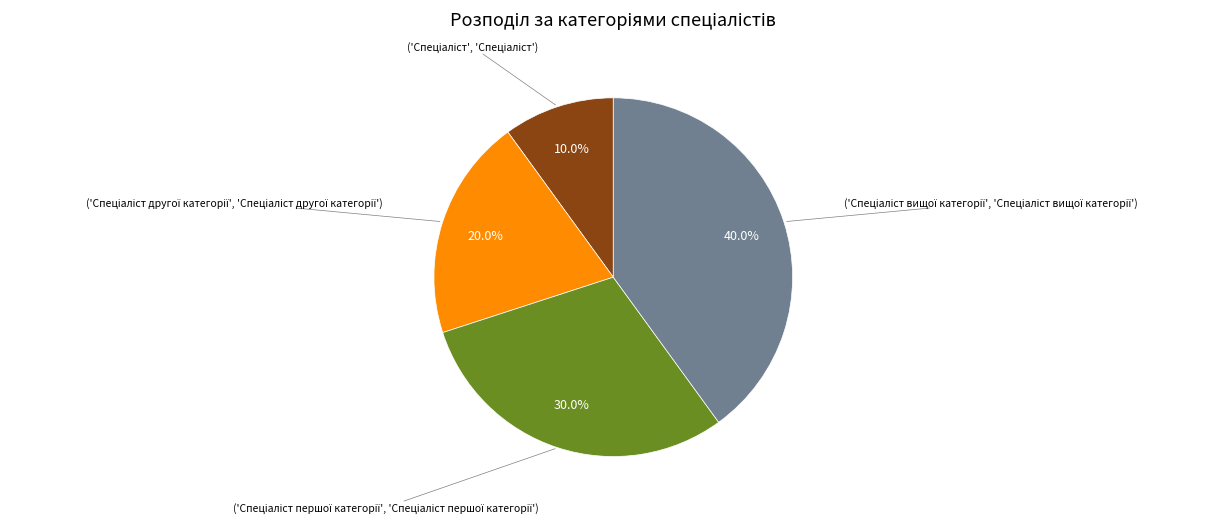

Does any single category account for the majority?

No